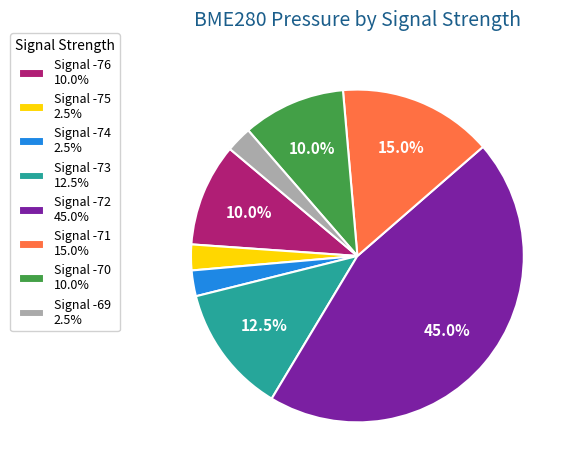

How much of the chart is everything except Signal -71 15.0%?

85.0%